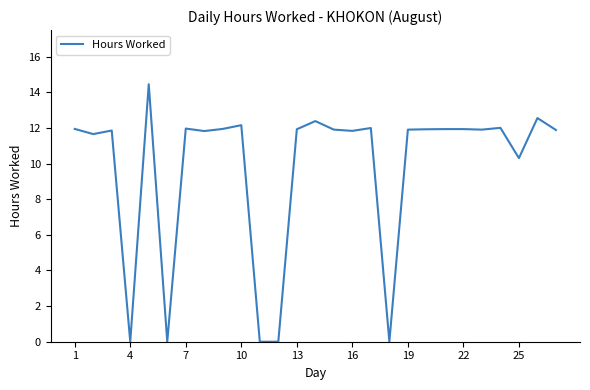

What is the greatest value displayed?

14.5